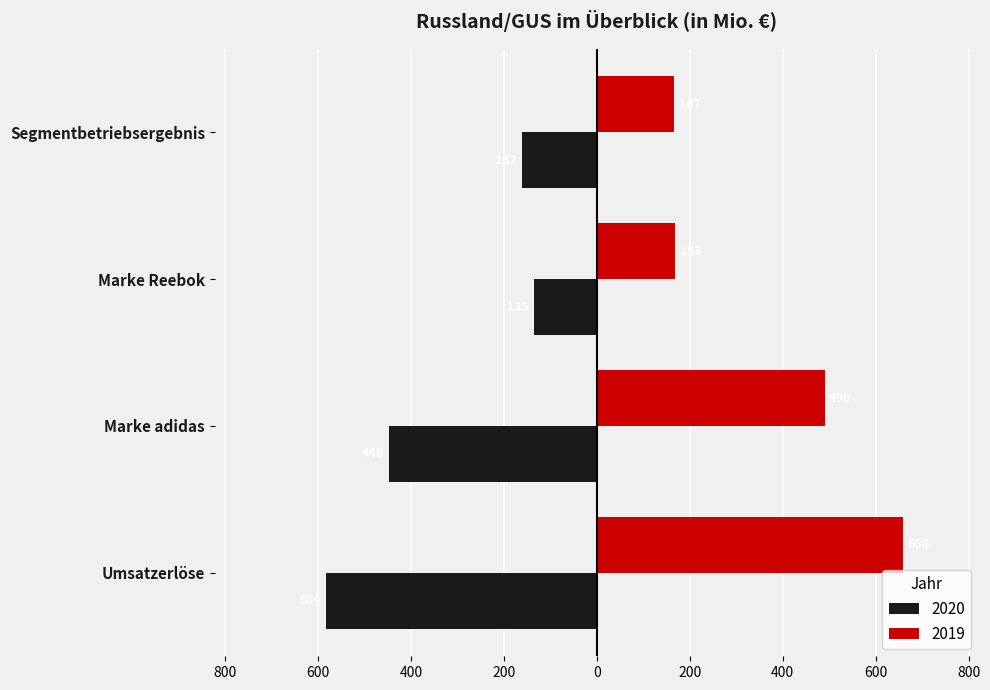

What are all the series names shown in the legend?

2020, 2019